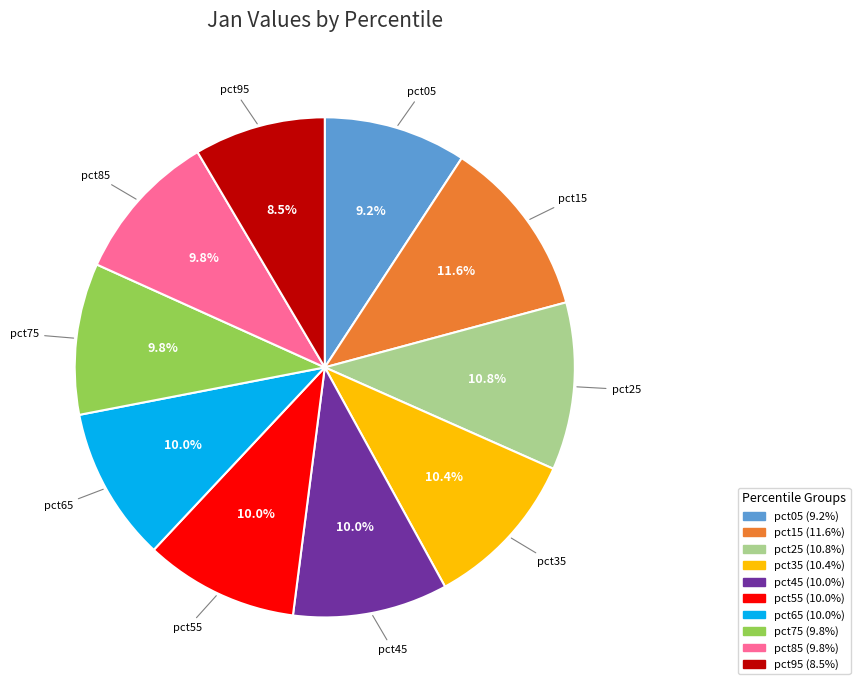

How many slices are in this pie chart?

10